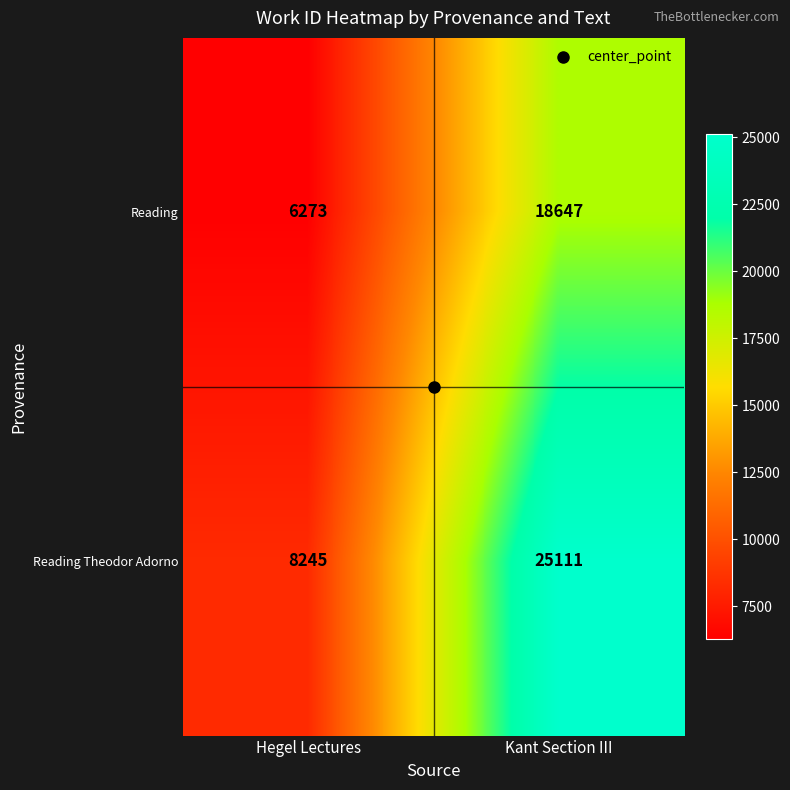

Which series has the largest total across all categories?

Reading Theodor Adorno